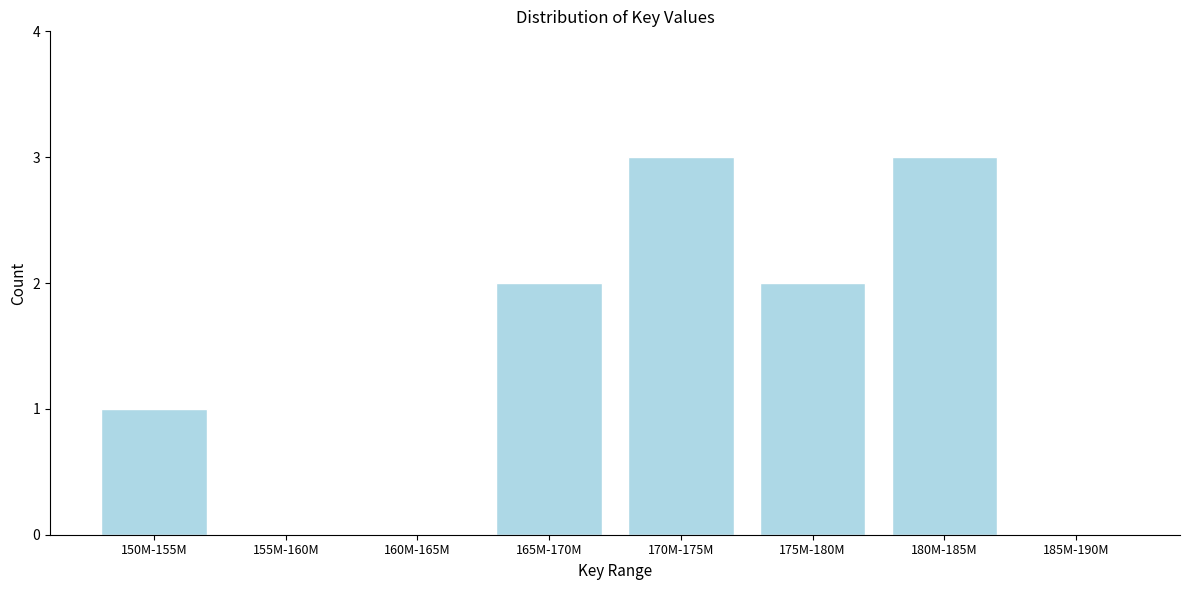

Reading right to left, transcribe all the data shown in this chart.

185M-190M=0	180M-185M=3	175M-180M=2	170M-175M=3	165M-170M=2	160M-165M=0	155M-160M=0	150M-155M=1